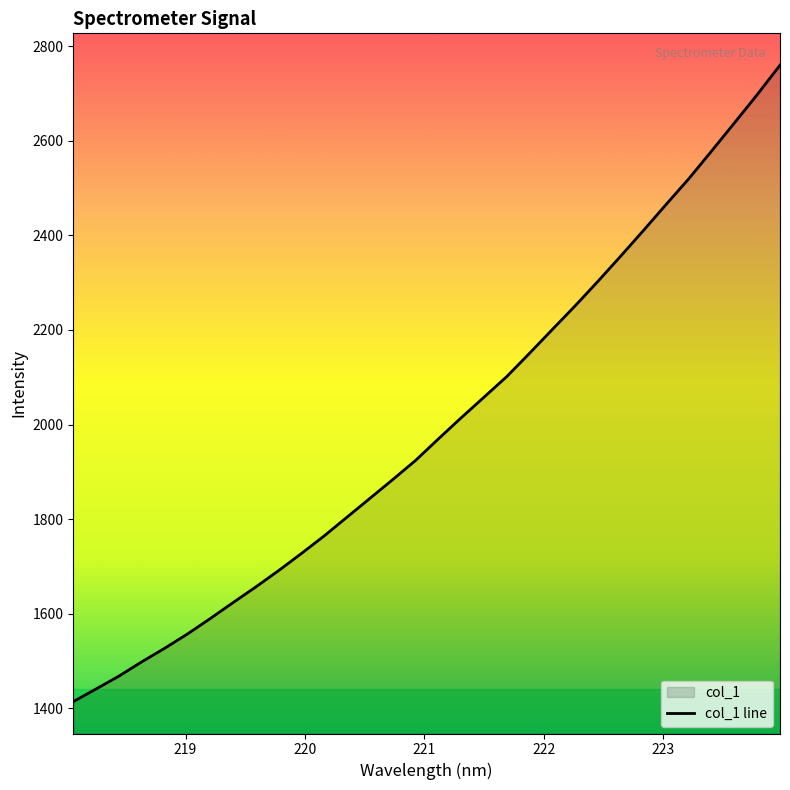

How many lines are shown in the chart?

1